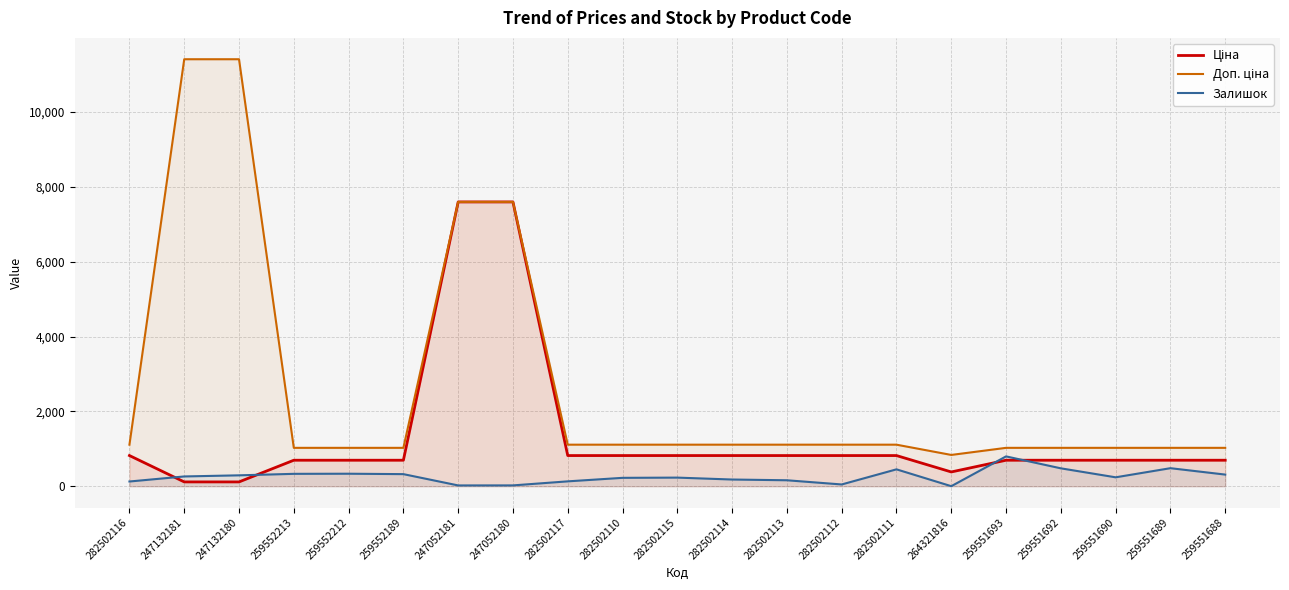

What is the difference between the second highest and minimum values in the Доп. ціна series?

10575.0